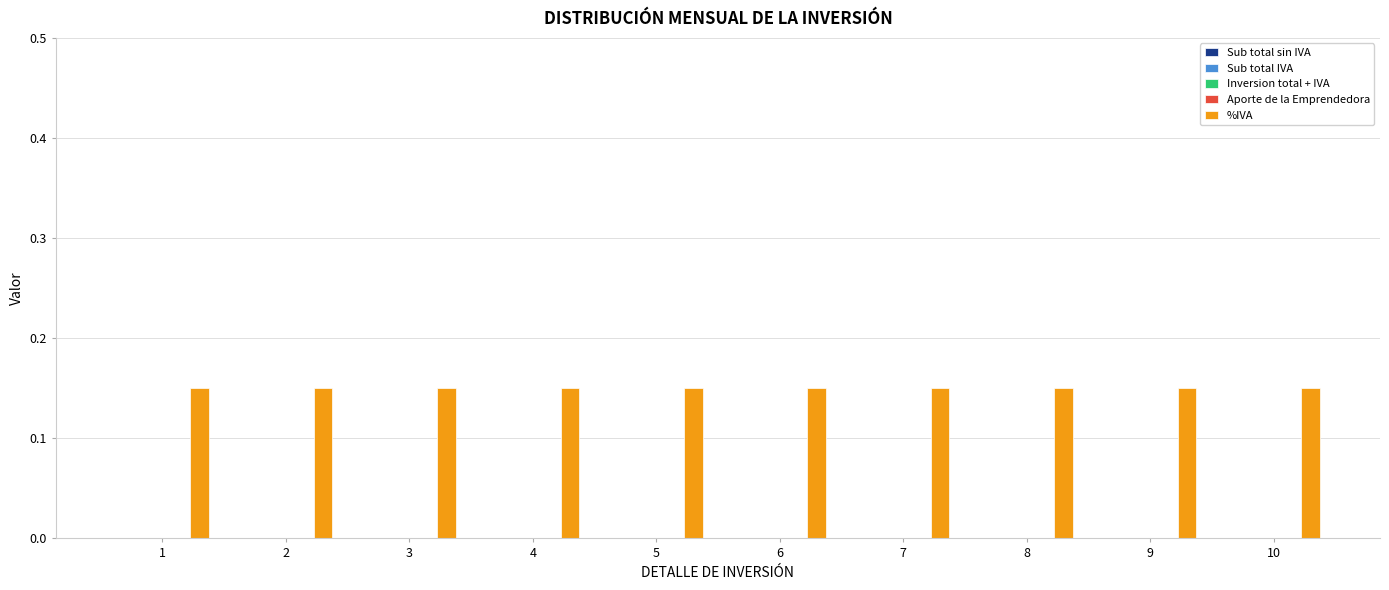

What are all the series names shown in the legend?

Sub total sin IVA, Sub total IVA, Inversion total + IVA, Aporte de la Emprendedora, %IVA